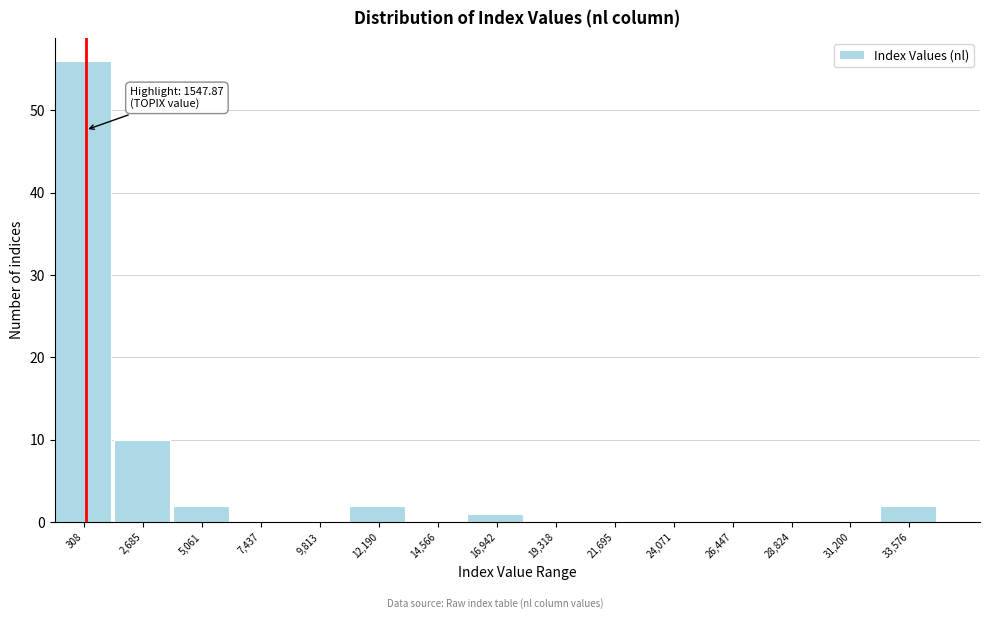

Reading right to left, transcribe all the data shown in this chart.

33,576=2	31,200=0	28,824=0	26,447=0	24,071=0	21,695=0	19,318=0	16,942=1	14,566=0	12,190=2	9,813=0	7,437=0	5,061=2	2,685=10	308=56